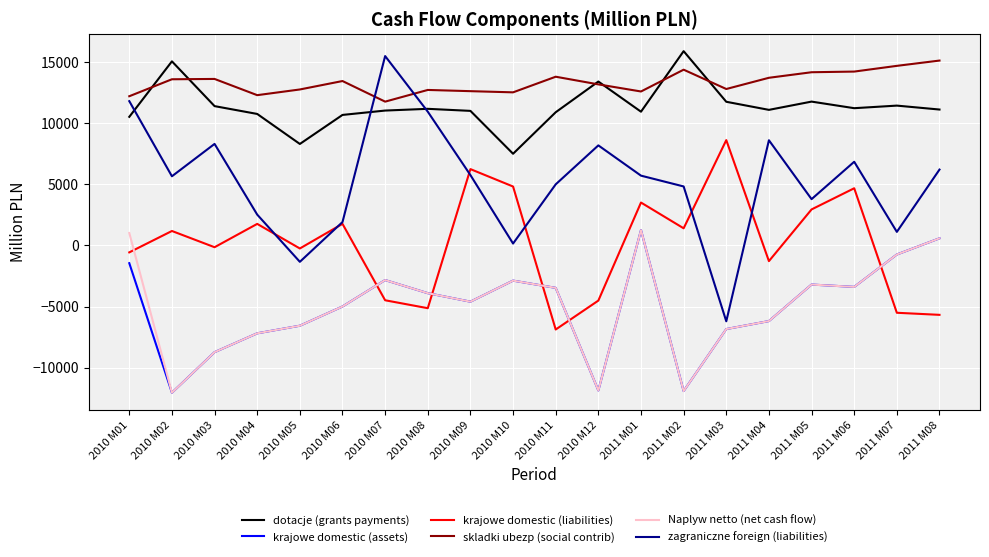

Which series changed the most between 2010 M09 and 2011 M07?

krajowe domestic (liabilities)